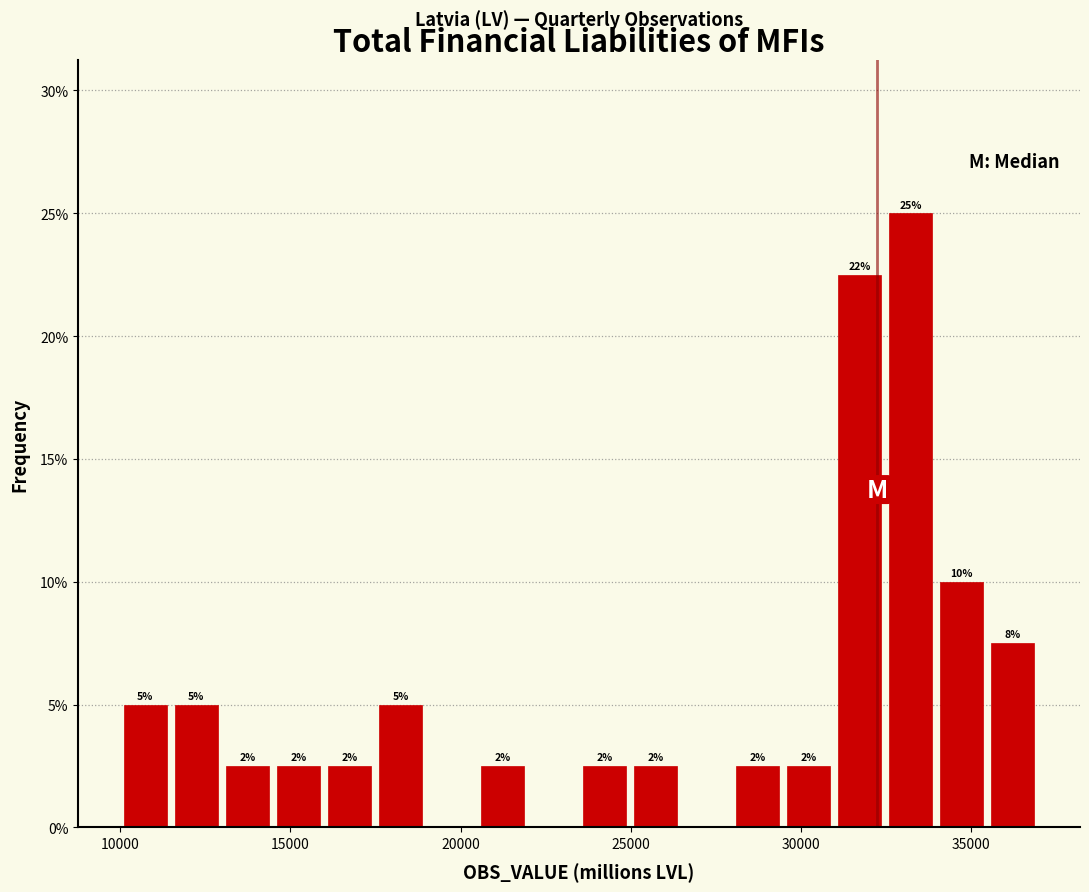

Around what value on the x-axis is the tallest bar? Give the approximate position of its centre, as read against the axis.

33000